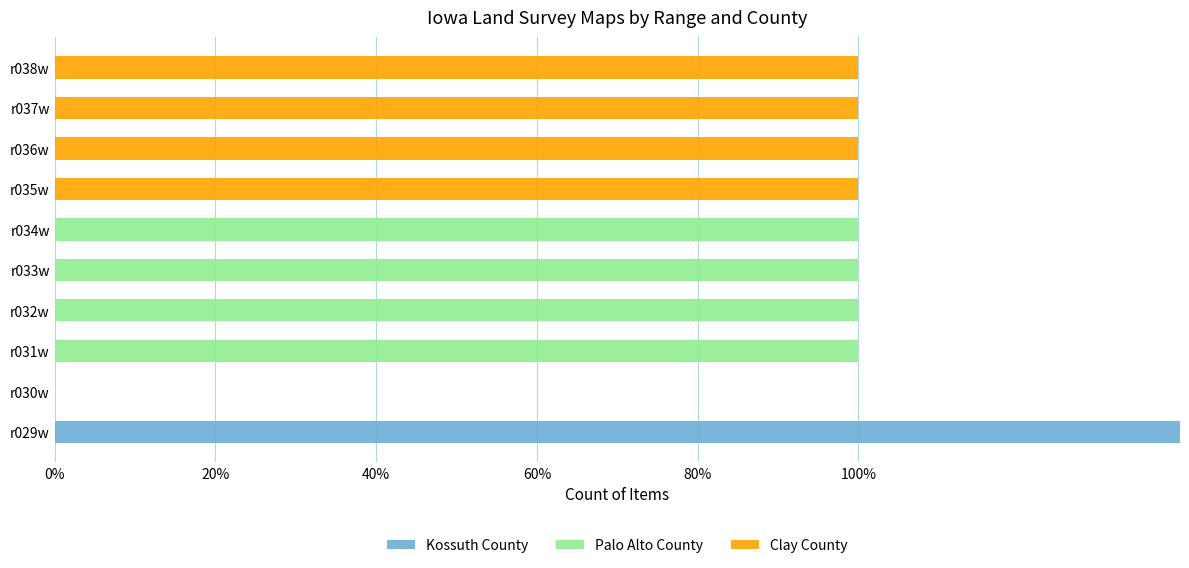

Is the value of Kossuth County at r037w greater than the value of Clay County at r030w?

No